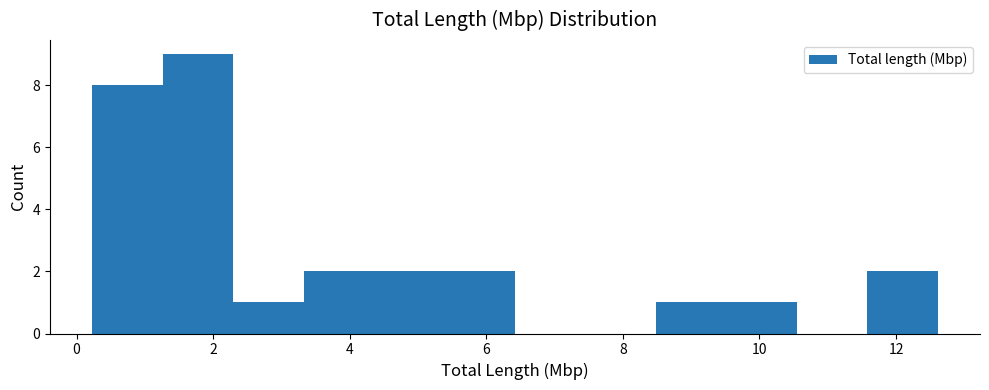

How tall is the bar that spans 1.2 to 2.2 on the x-axis? Neither the bar edges nor the heights are printed on the chart, so give them approximately, as read against the axes.

9